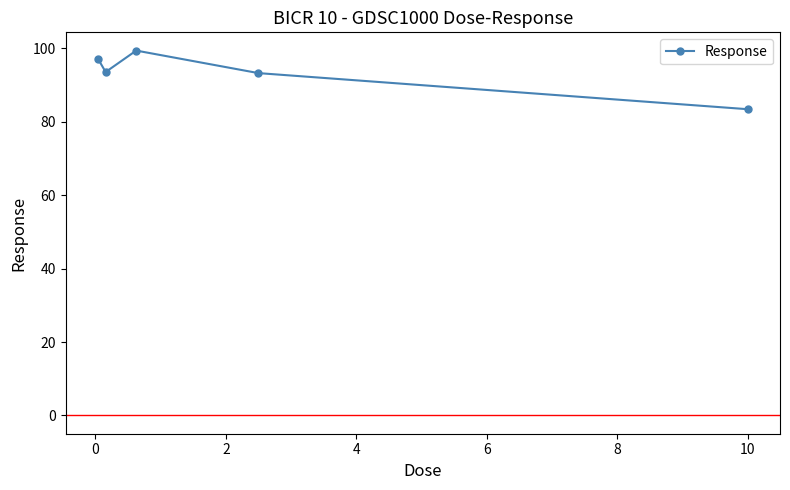

What is the average value?

93.4